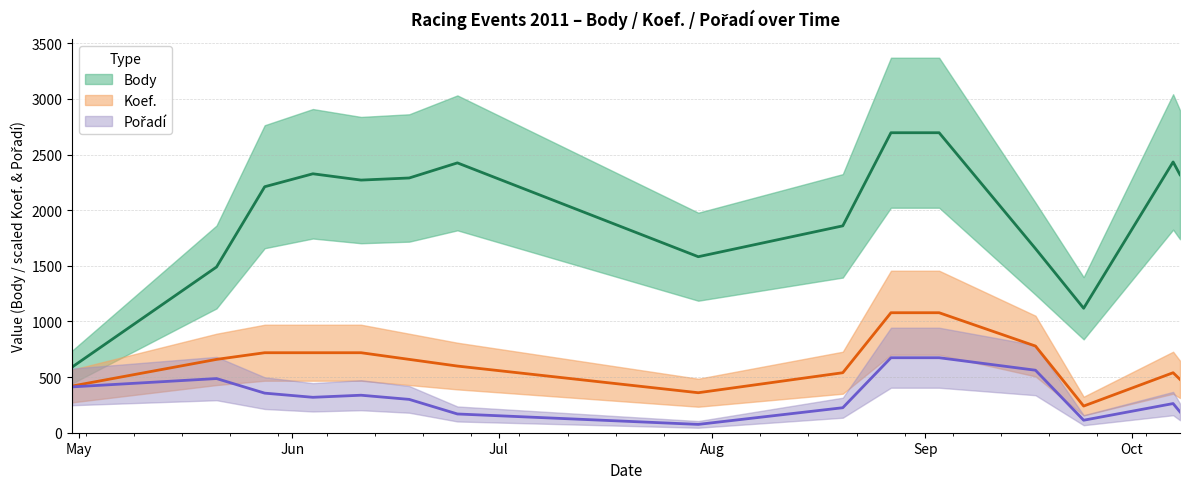

True or false: Body has more than 2 interior local peaks.

True